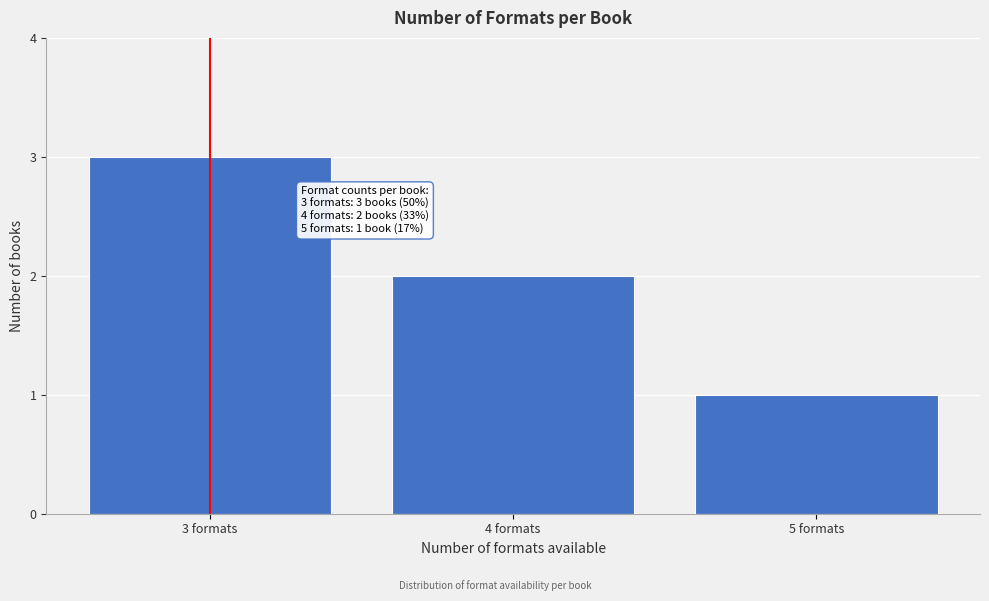

Reading left to right, transcribe all the data shown in this chart.

3 formats=3	4 formats=2	5 formats=1